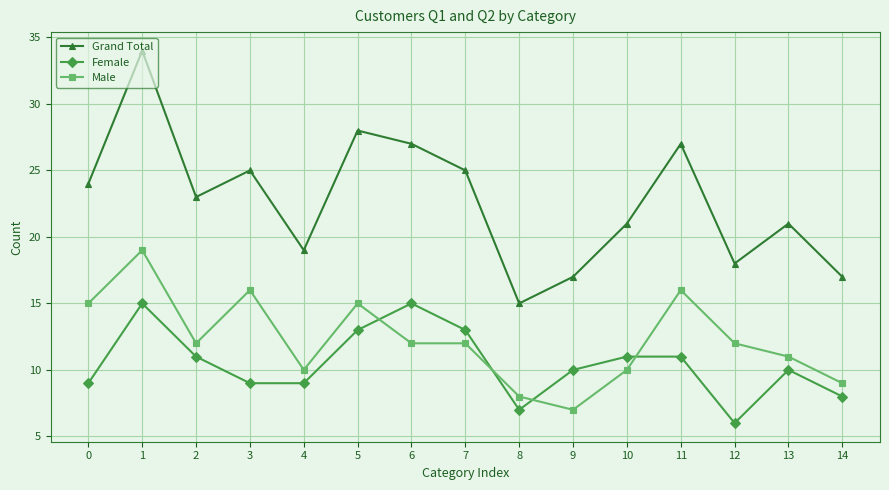

Is this an area chart (filled region under the line)?

No